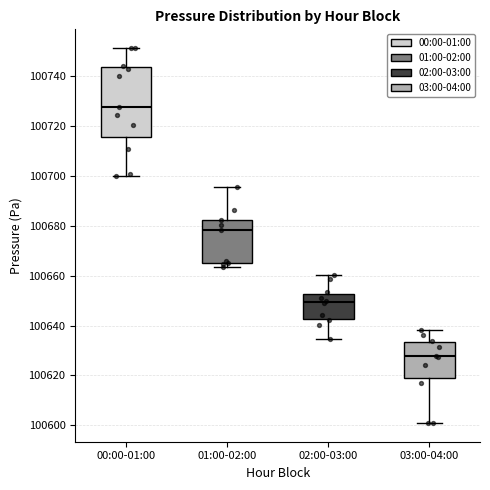

Reading left to right, transcribe this box plot: for each box, give where its median line is, the range the box spans, and where its two whiskers end, as read against the y-axis. The values are not printed on the chart, so give them approximately, as read against the axis.

00:00-01:00: median 100728, box 100716 to 100744, whiskers 100700 to 100752
01:00-02:00: median 100678, box 100666 to 100682, whiskers 100664 to 100696
02:00-03:00: median 100650, box 100642 to 100652, whiskers 100634 to 100660
03:00-04:00: median 100628, box 100618 to 100634, whiskers 100600 to 100638